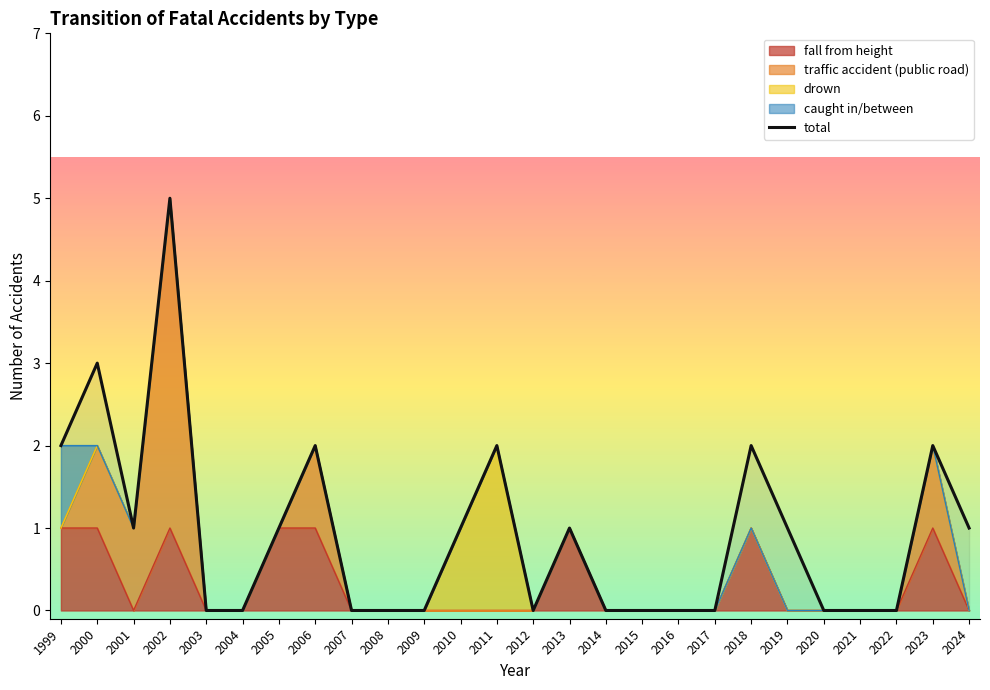

True or false: there are more than 1 points higher than both neighbors.

True